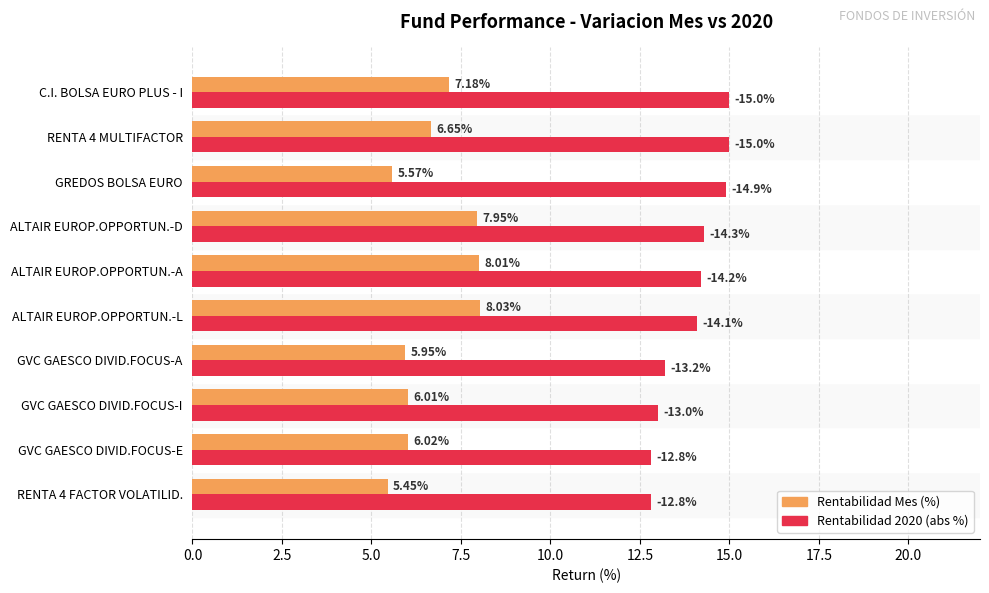

Rank the series at ALTAIR EUROP.OPPORTUN.-A from lowest to highest value.

Rentabilidad Mes (%), Rentabilidad 2020 (abs %)